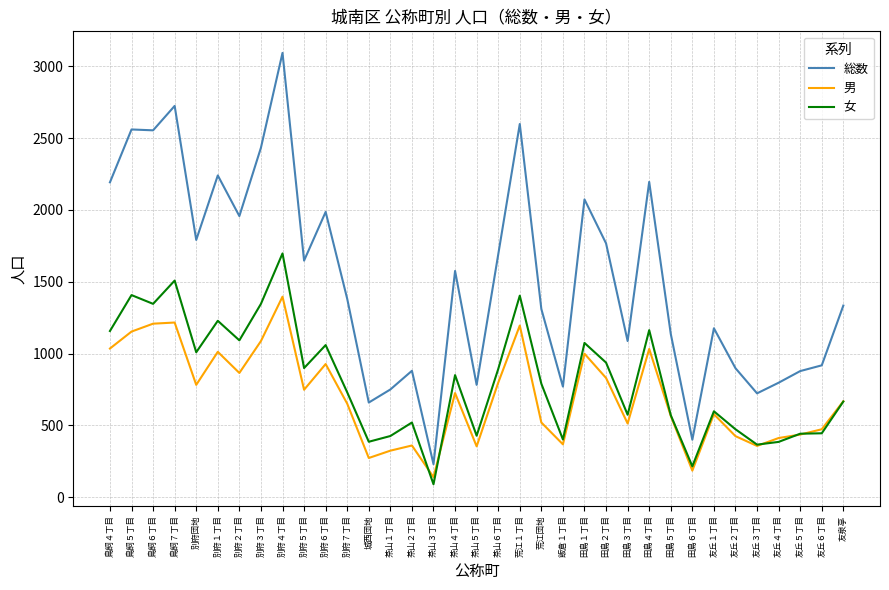

Which series changed the most between 茶山１丁目 and 友泉亭?

総数